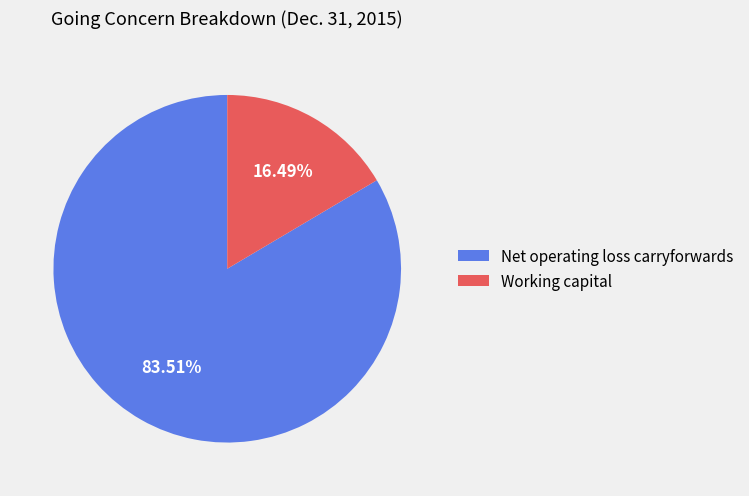

Count the number of slices in the pie.

2